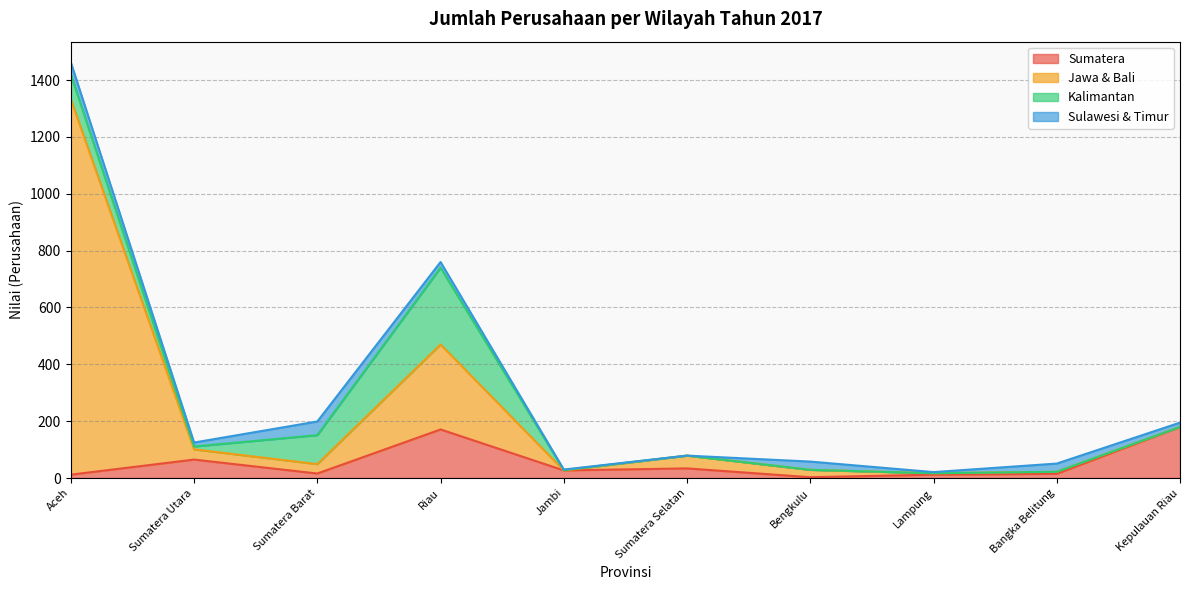

At which label is Jawa & Bali closest to 674?

Riau